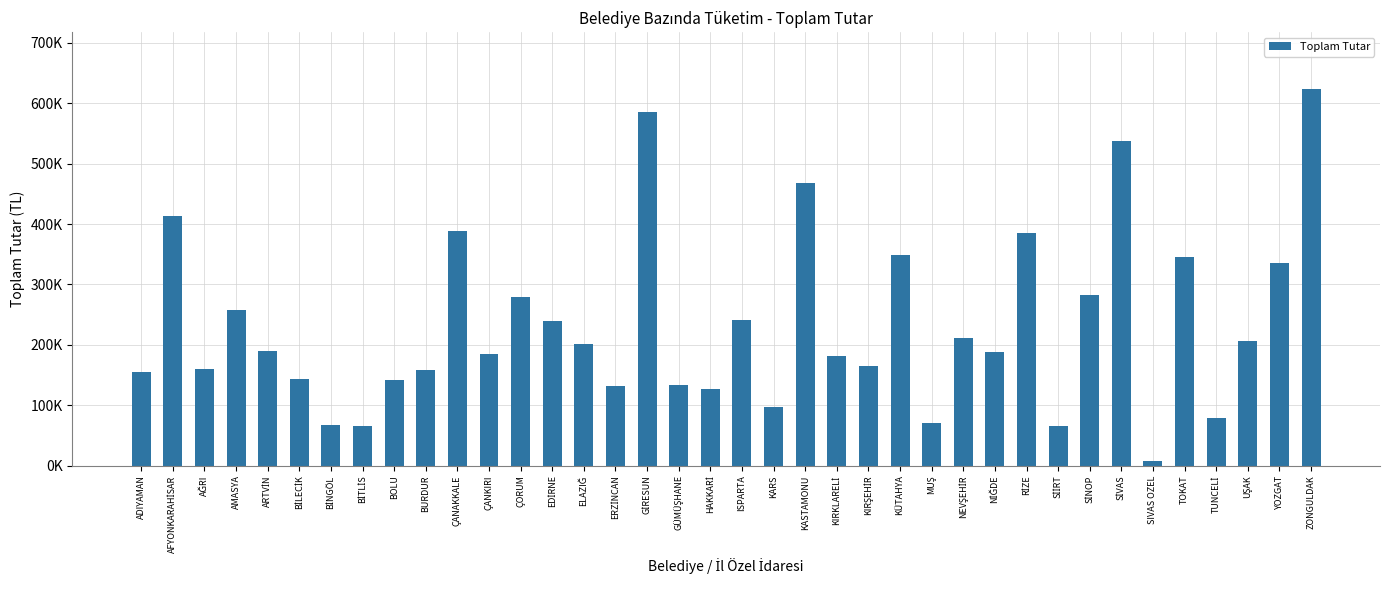

At which category does the chart reach its peak across all series?

ZONGULDAK